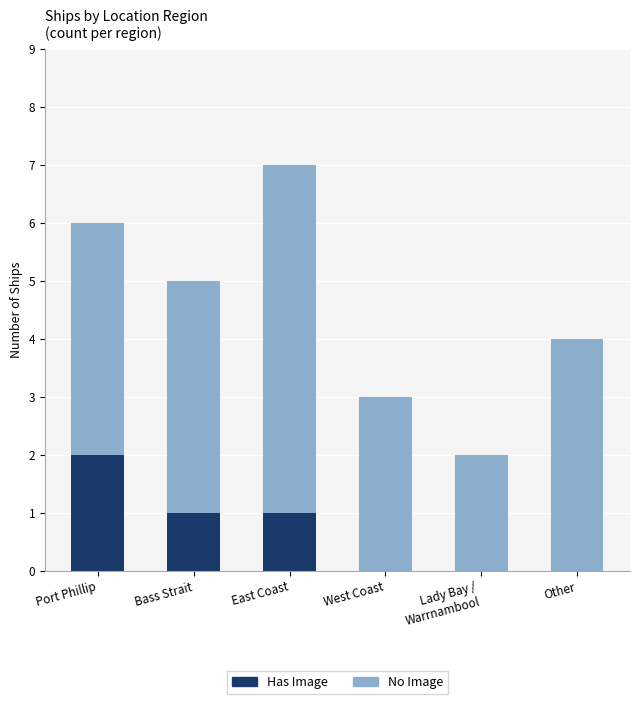

At which category is the sum across all series the highest?

East Coast